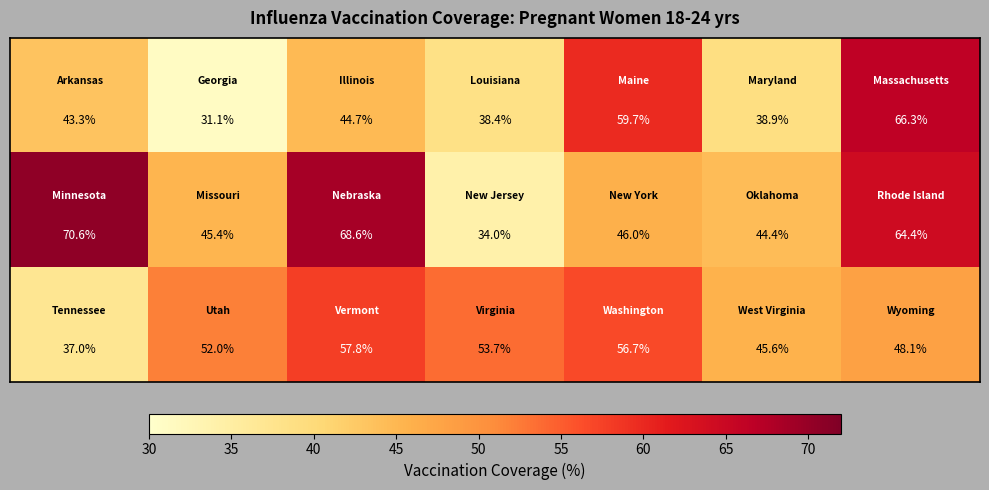

What is the maximum value shown in the chart?

70.6